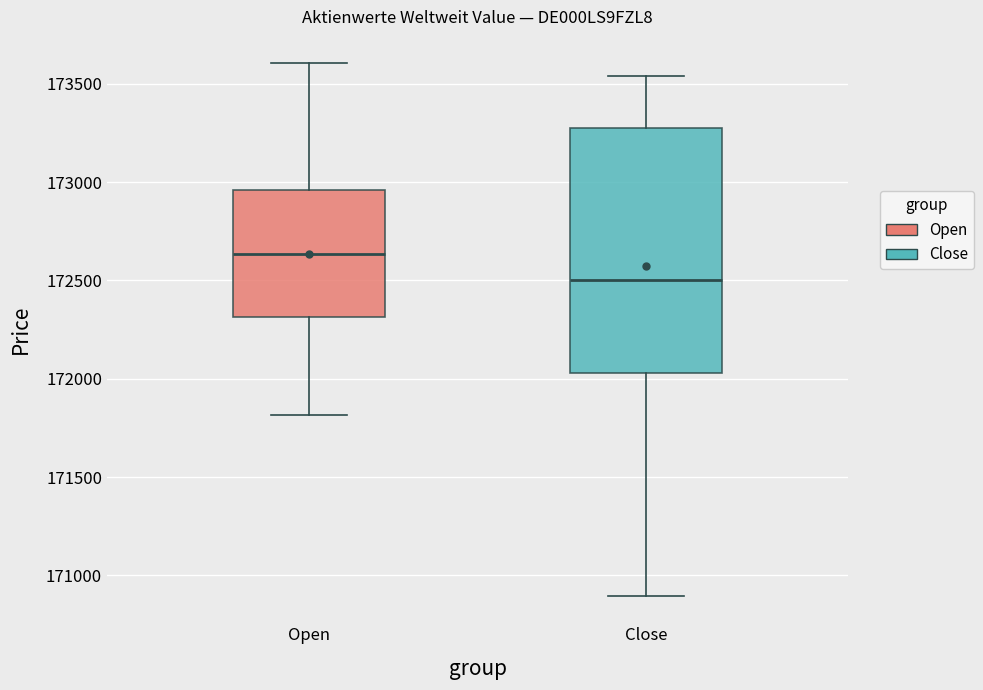

Which box is the tallest, from its lower edge to its upper edge?

Close